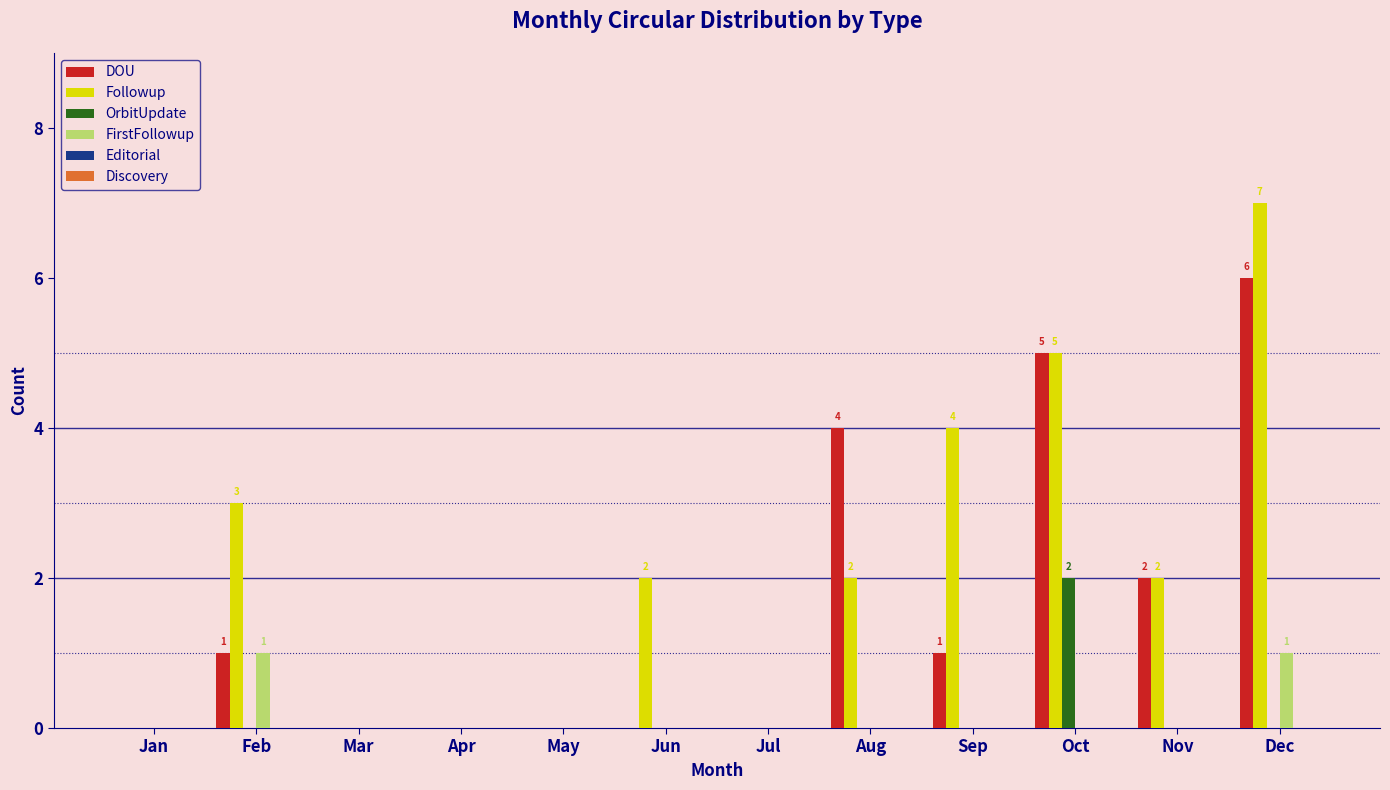

The value of FirstFollowup at Nov is 0. True or false?

True